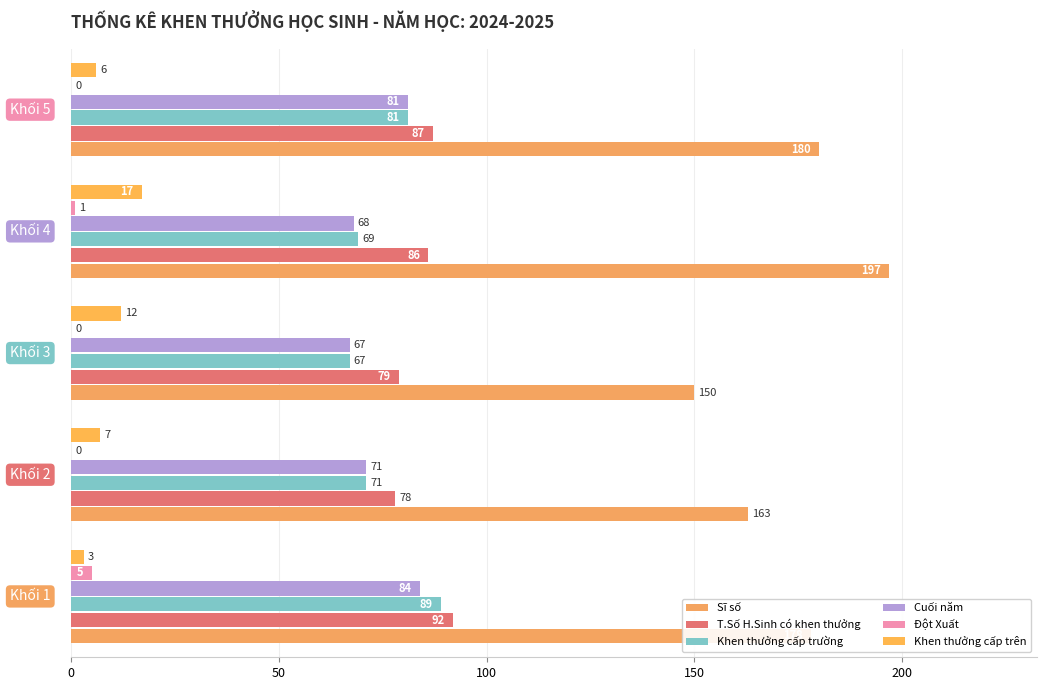

What is the sum of all Sĩ số values?

868